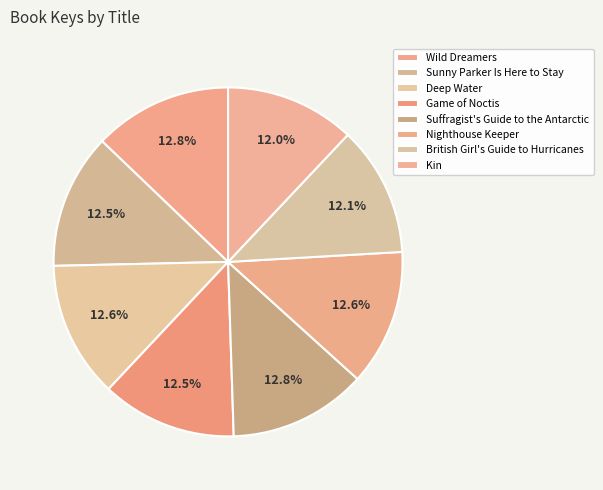

The Deep Water slice represents 27% of the pie. True or false?

False